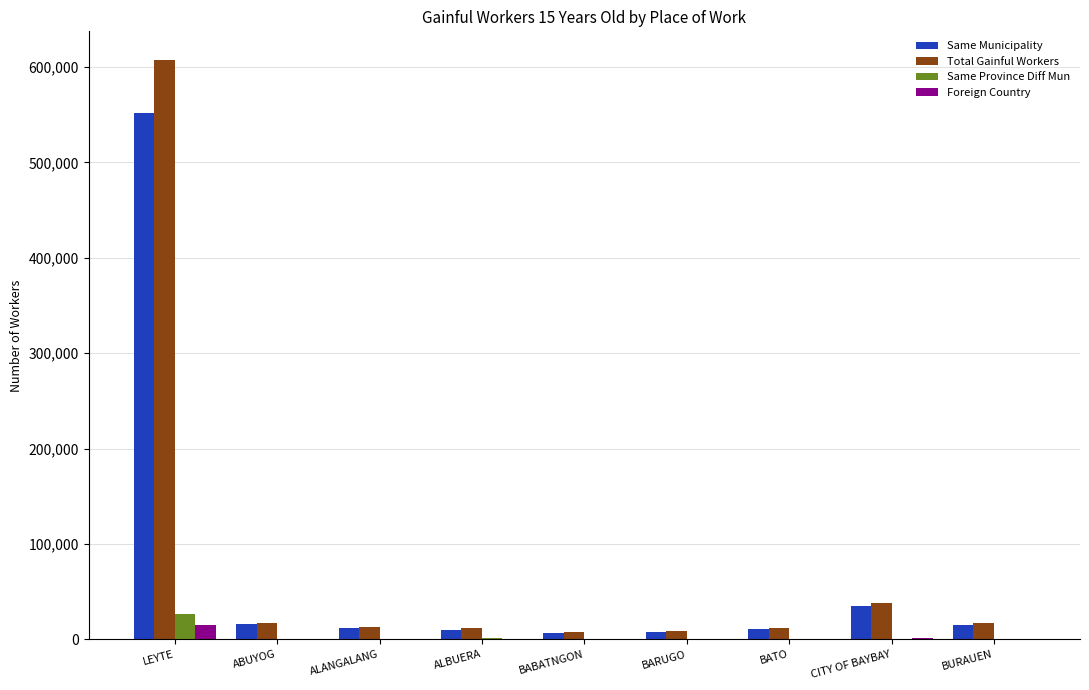

At which category is the sum across all series the highest?

LEYTE